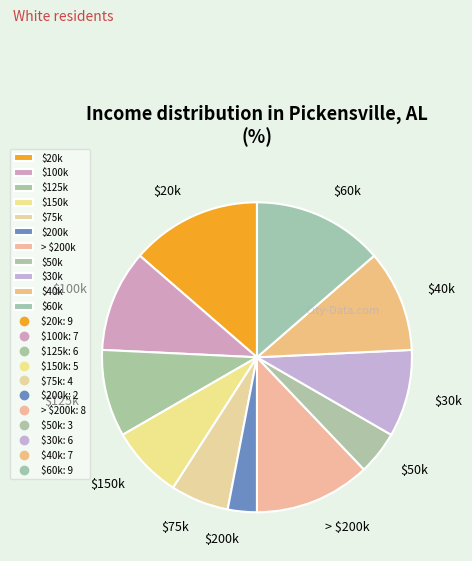

Is it true that $125k is 9% of the pie?

True